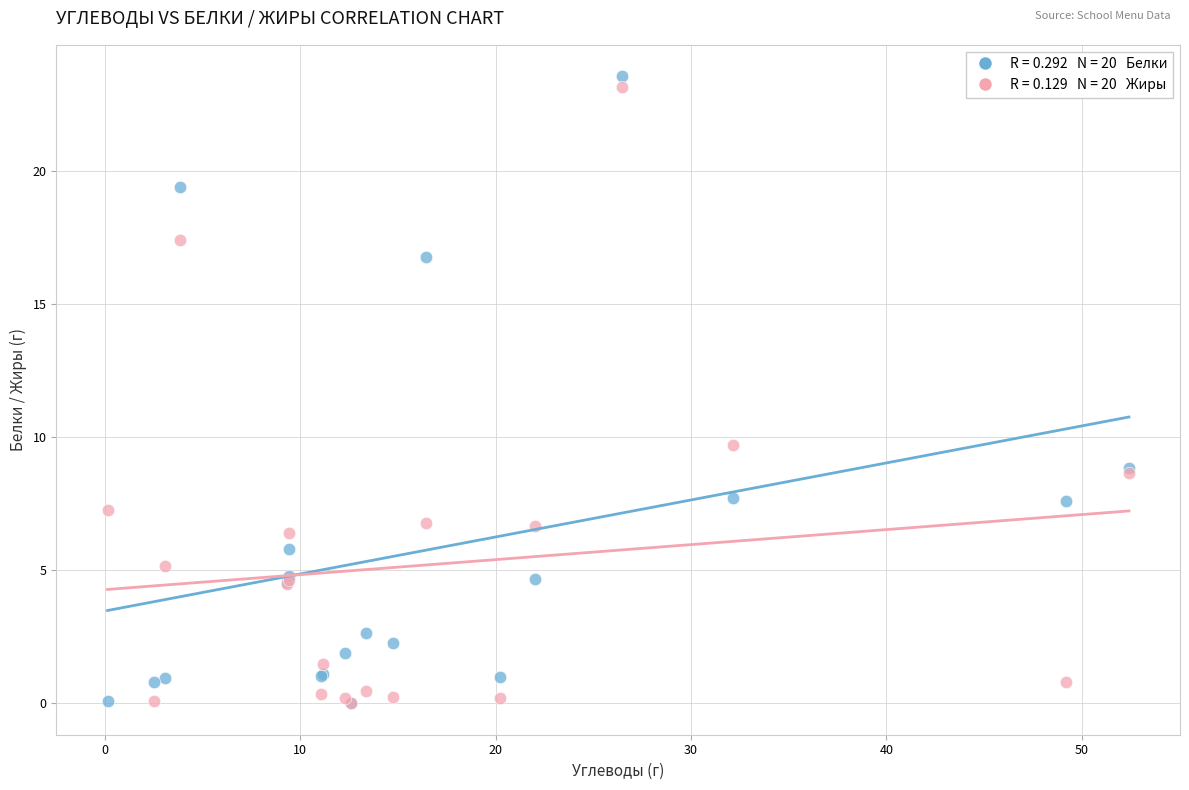

Across all series, what Y value is closest to 11?

9.7